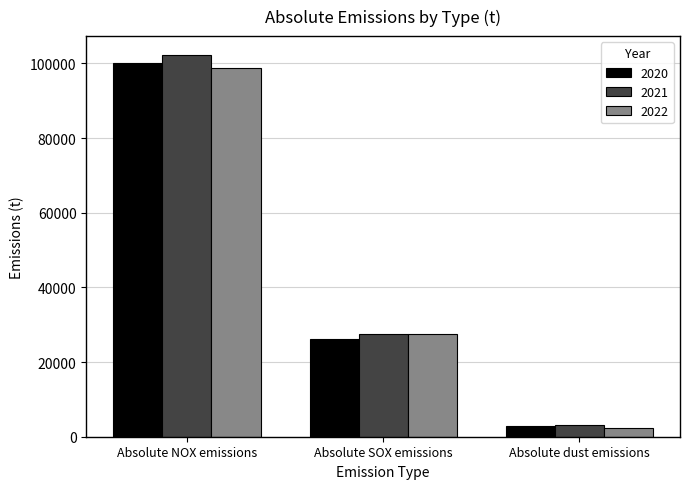

Which series has the largest total across all categories?

2021